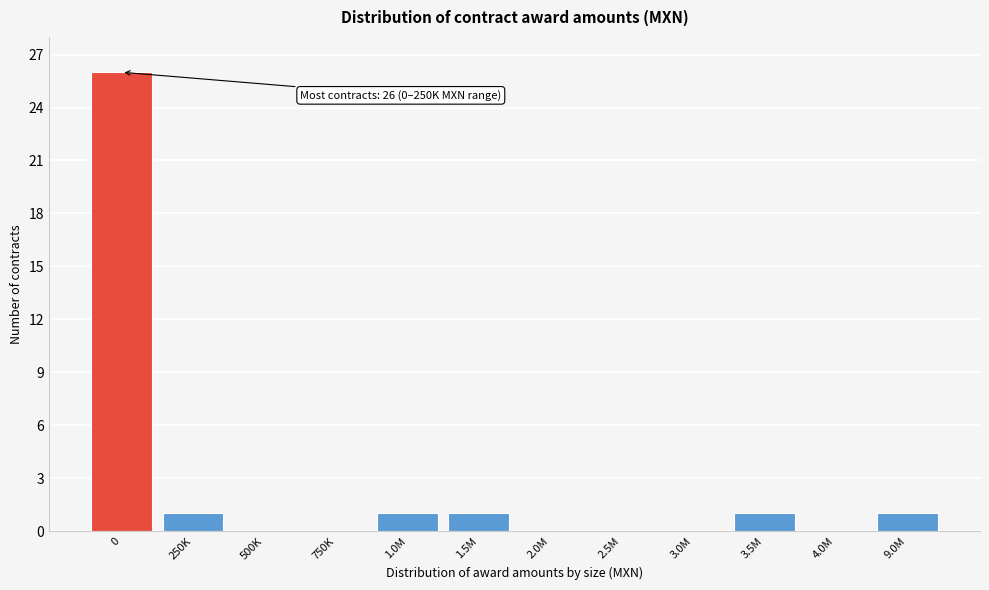

Reading left to right, list all the values displayed in this chart.

0=26	250K=1	500K=0	750K=0	1.0M=1	1.5M=1	2.0M=0	2.5M=0	3.0M=0	3.5M=1	4.0M=0	9.0M=1